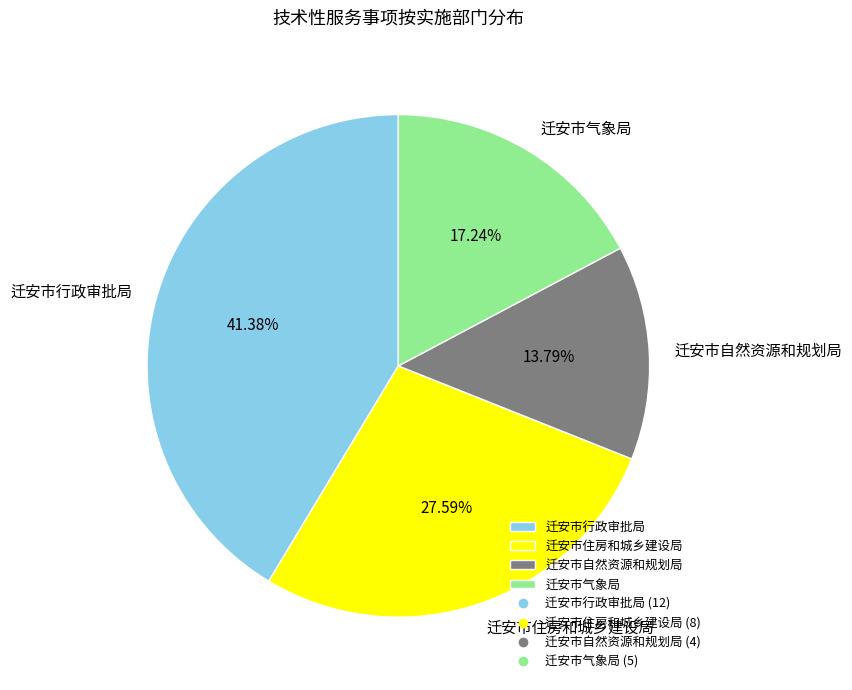

Rank the categories by value from highest to lowest.

迁安市行政审批局, 迁安市住房和城乡建设局, 迁安市气象局, 迁安市自然资源和规划局